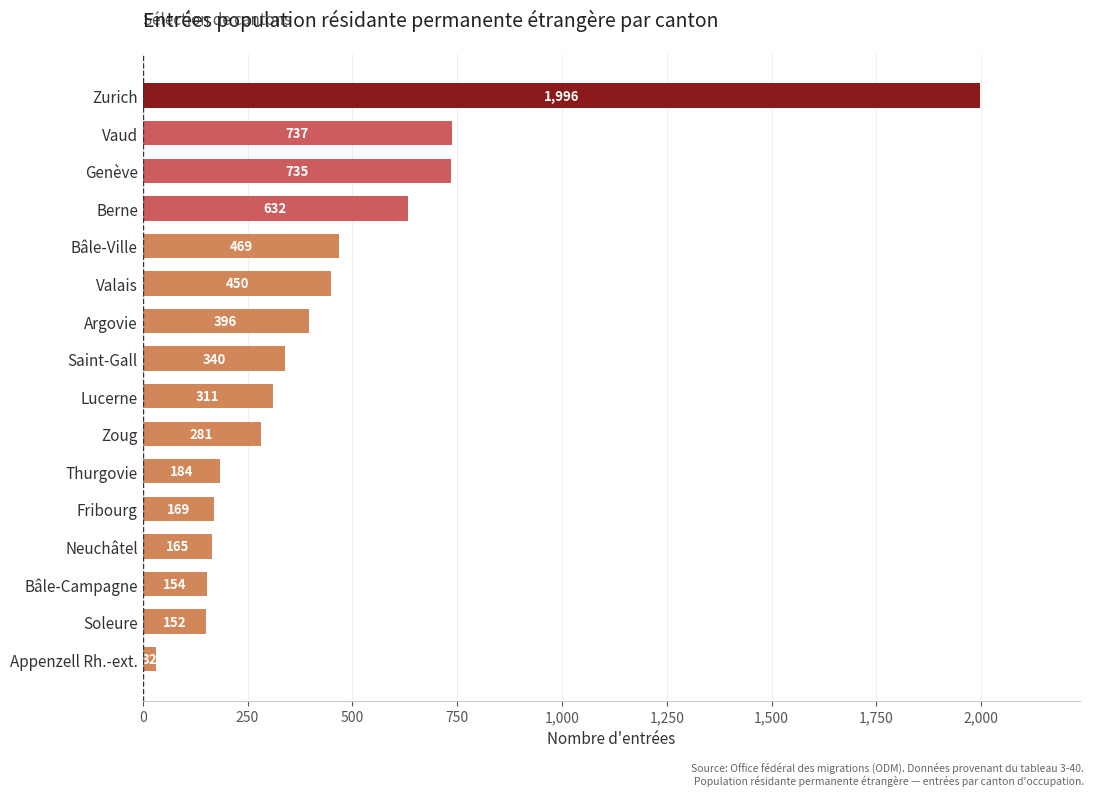

True or false: the data shows 184 at Thurgovie.

True